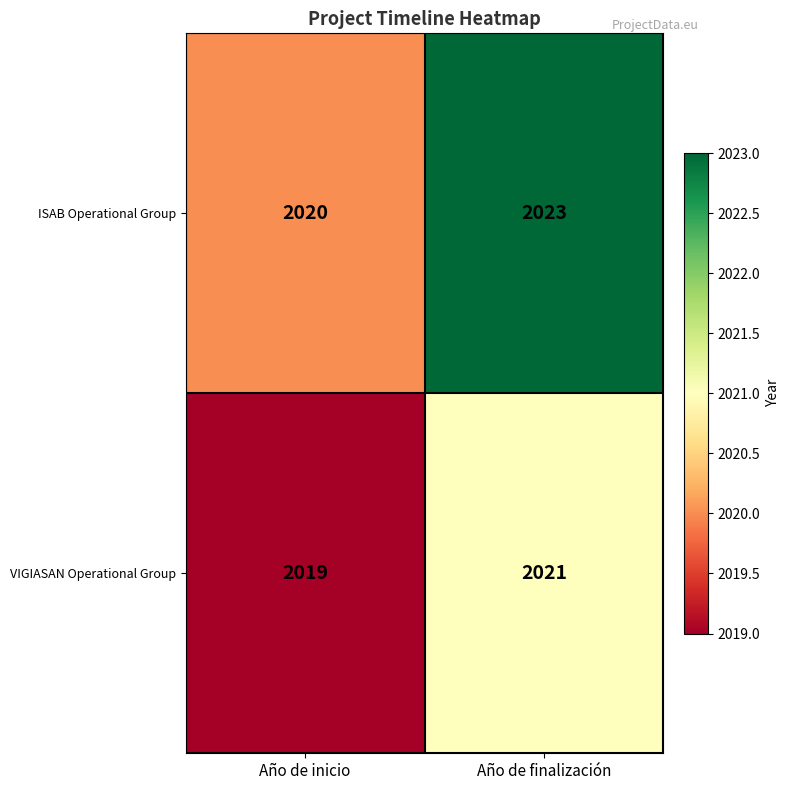

What is the difference between the highest and lowest values at Año de finalización?

2